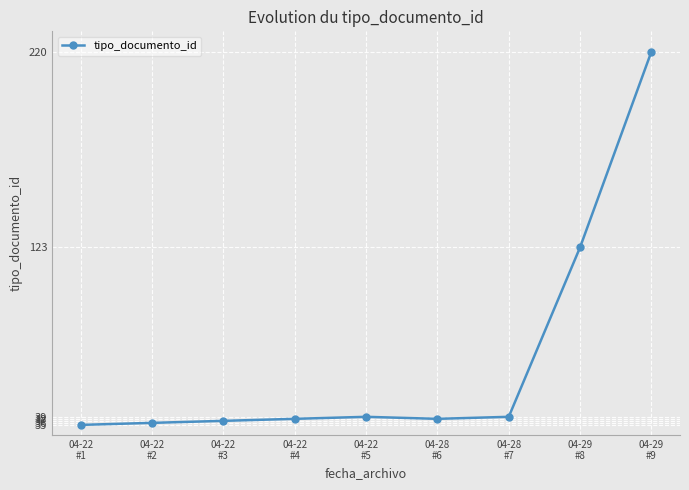

What is the greatest value displayed?

220